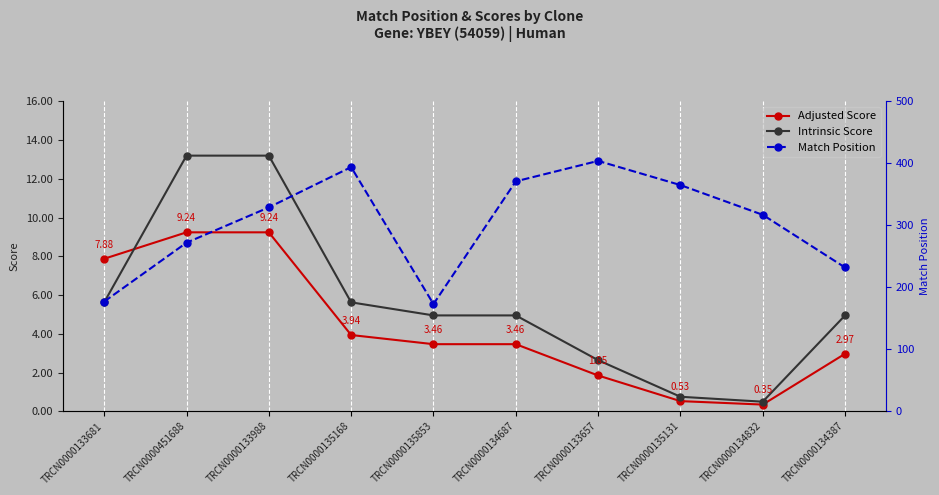

At how many categories does at least one series exceed 150?

10